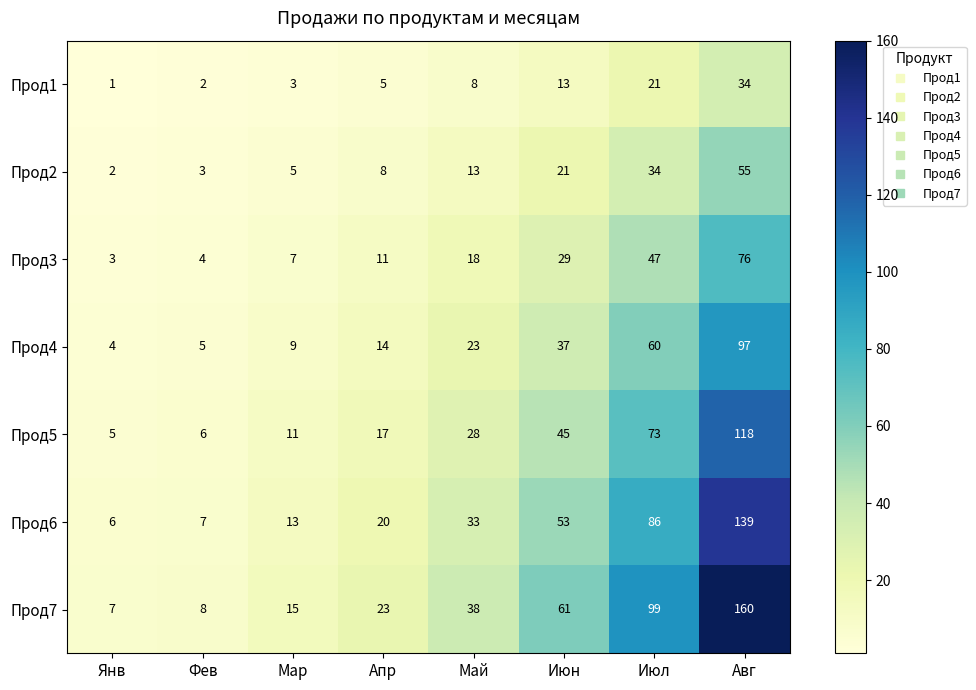

Count the number of data series in this chart.

7